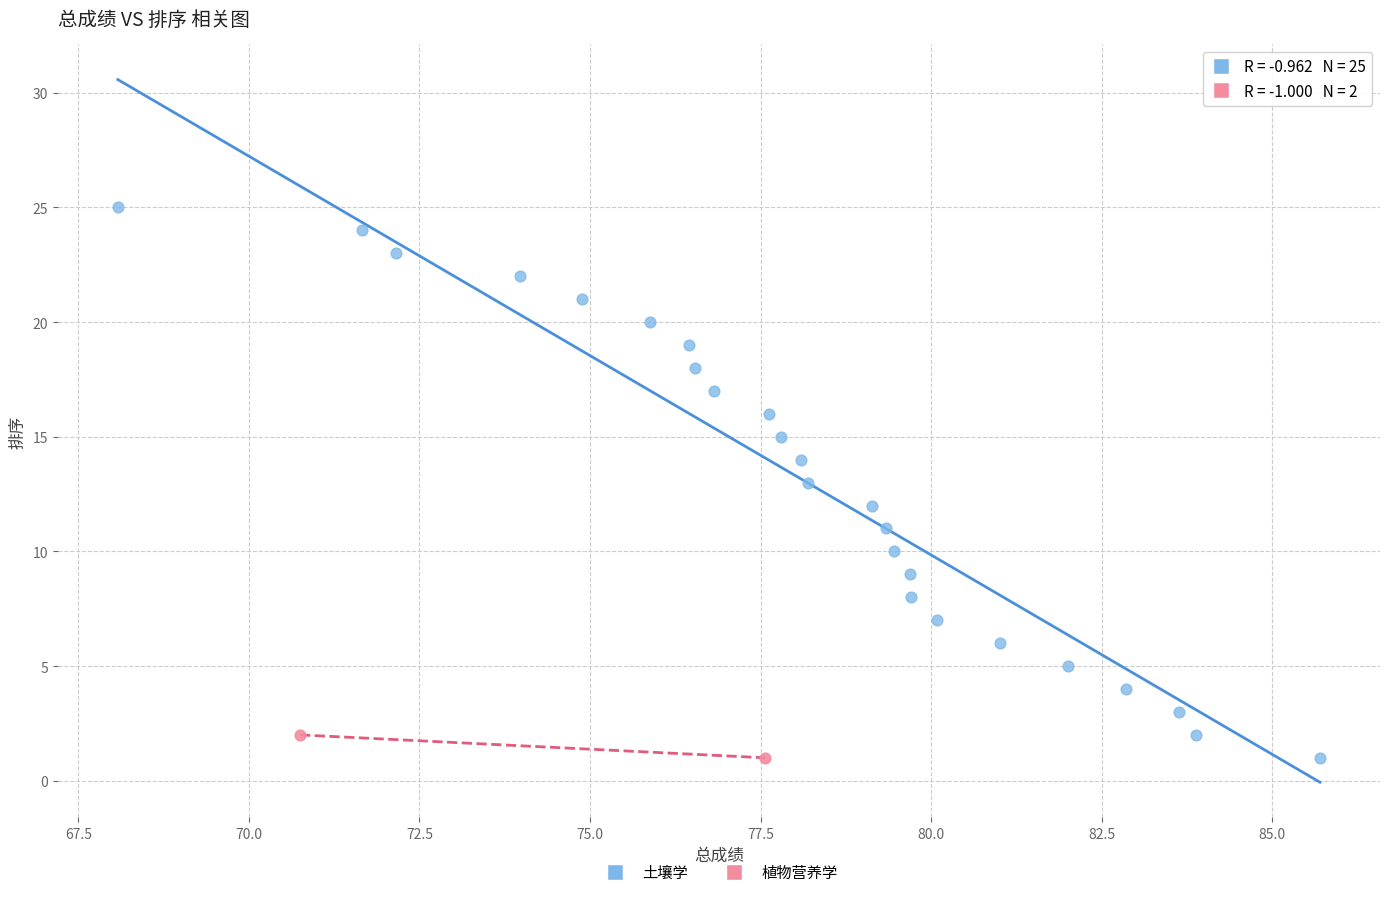

What are all the series names shown in the legend?

土壤学, 植物营养学